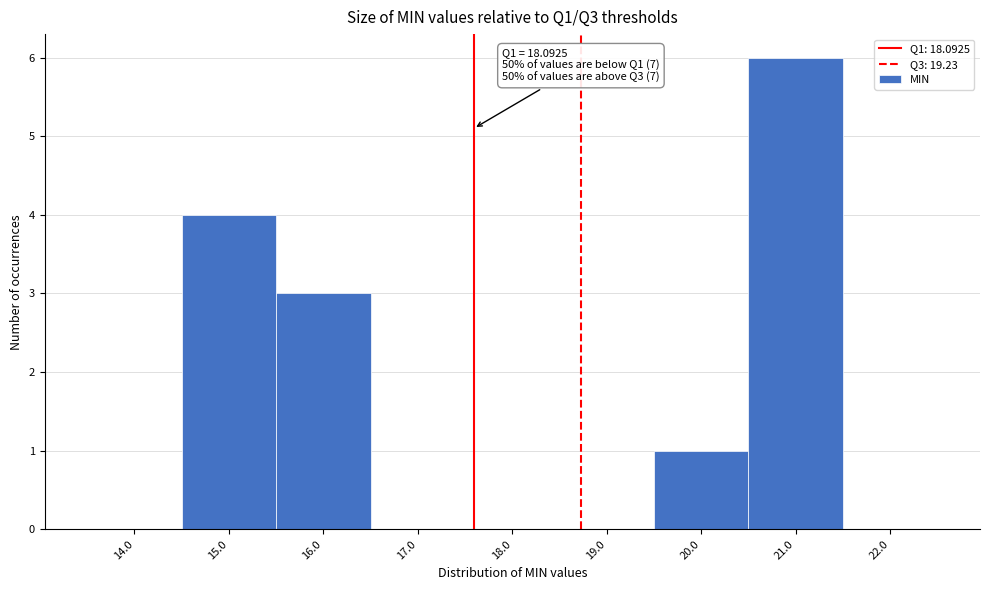

Reading left to right, extract all data points from this chart.

14.0=0	15.0=4	16.0=3	17.0=0	18.0=0	19.0=0	20.0=1	21.0=6	22.0=0